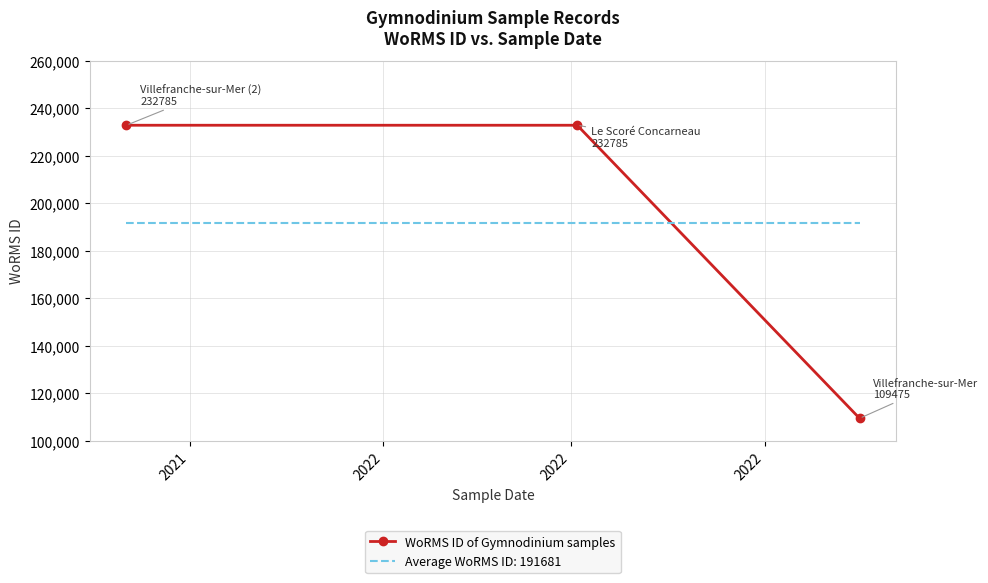

What is the difference between the second highest and minimum values in the WoRMS ID of Gymnodinium samples series?

123310.0